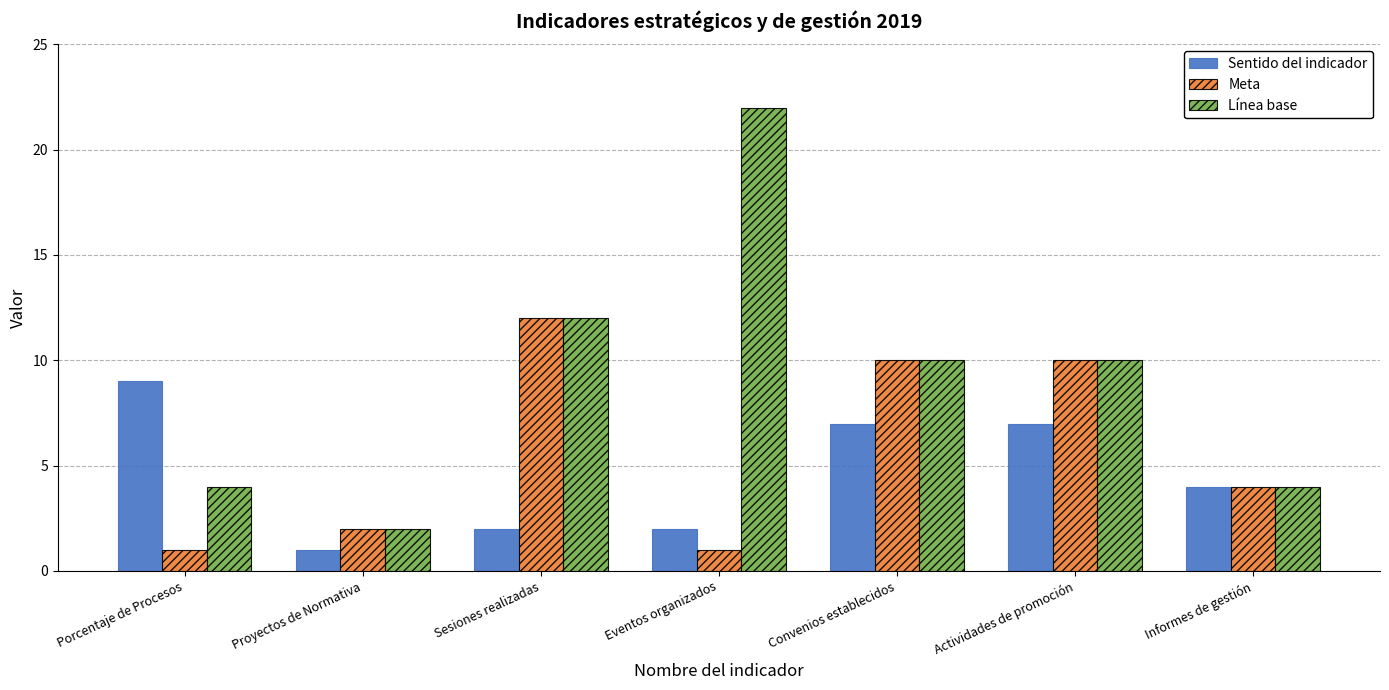

What is the difference between the highest and lowest values at Convenios establecidos?

3